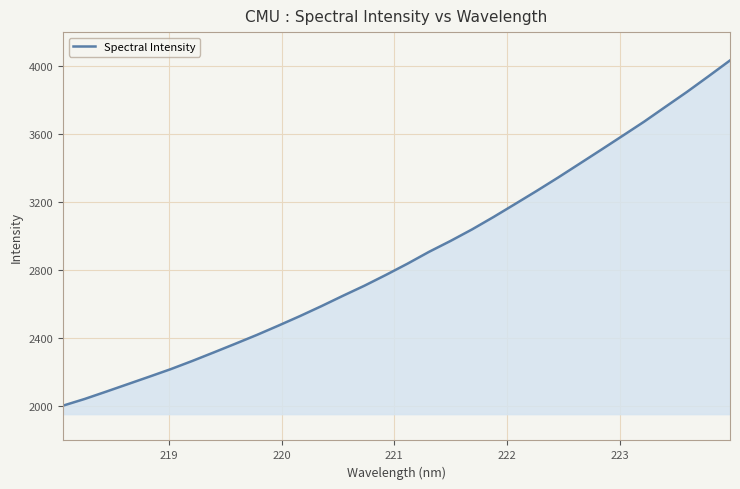

What is the difference between the maximum and minimum values?

2029.0